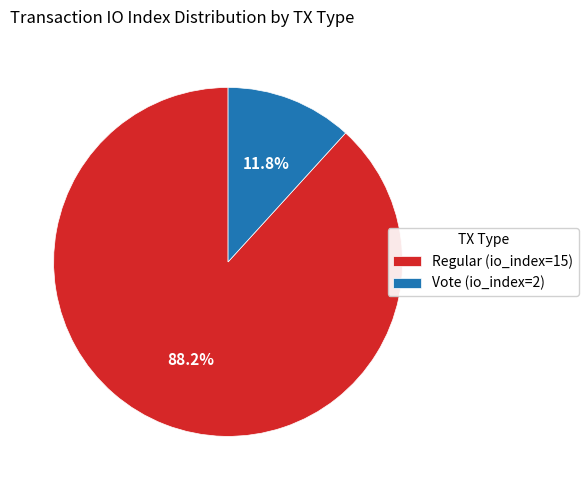

To the nearest percent, what is the average slice percentage?

50%